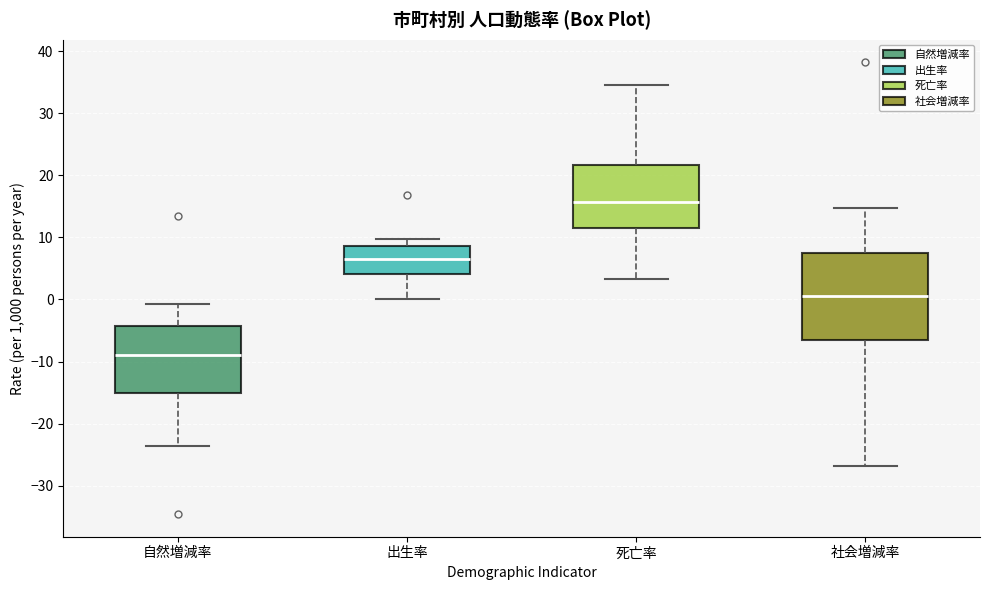

Where does the median line of the box for 自然増減率 sit on the y-axis? The values are not printed on the chart, so give them approximately, as read against the axis.

-9